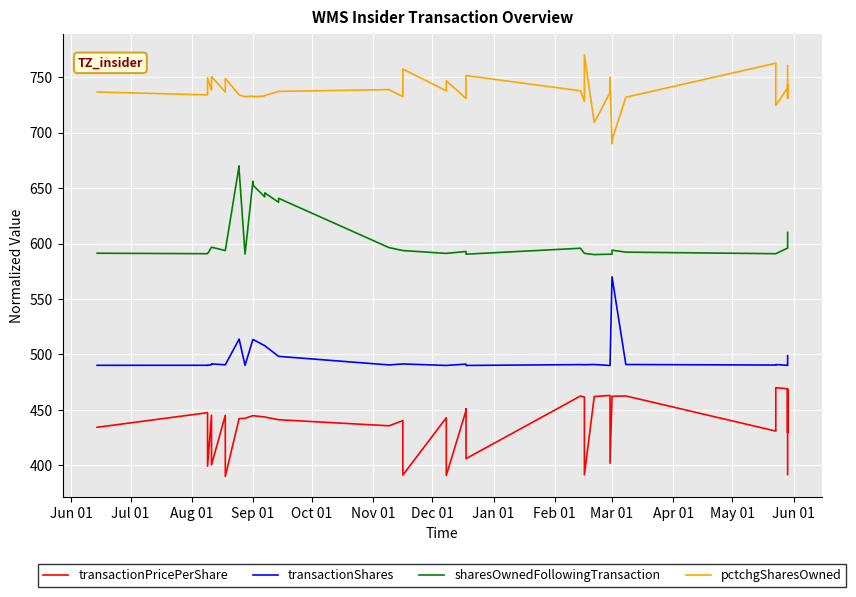

Which series has the largest total across all categories?

pctchgSharesOwned